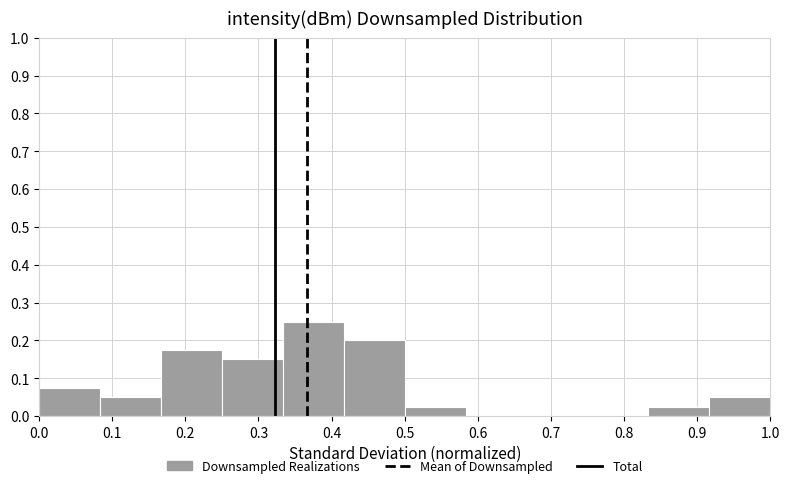

What is the height of the bar covering 0.00 to 0.08 on the x-axis? Neither the bar edges nor the heights are printed on the chart, so give them approximately, as read against the axes.

0.08